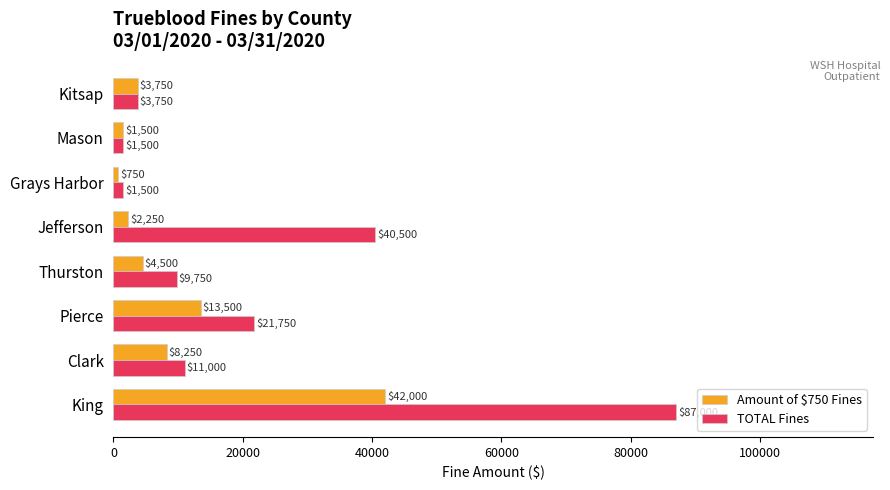

What is the difference between the TOTAL Fines values at Pierce and Grays Harbor?

20250